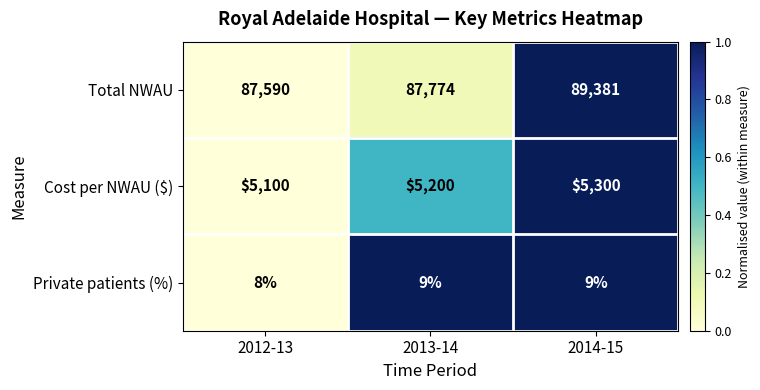

At 2014-15, list the series in order from largest to smallest.

Total NWAU, Cost per NWAU ($), Private patients (%)